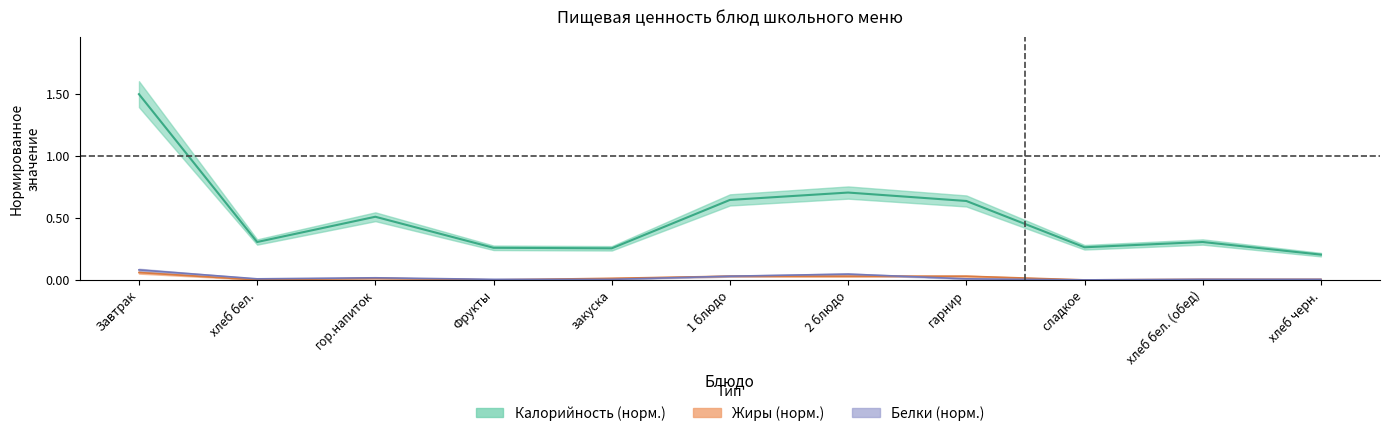

What is the label of the 4th point from the right?

гарнир